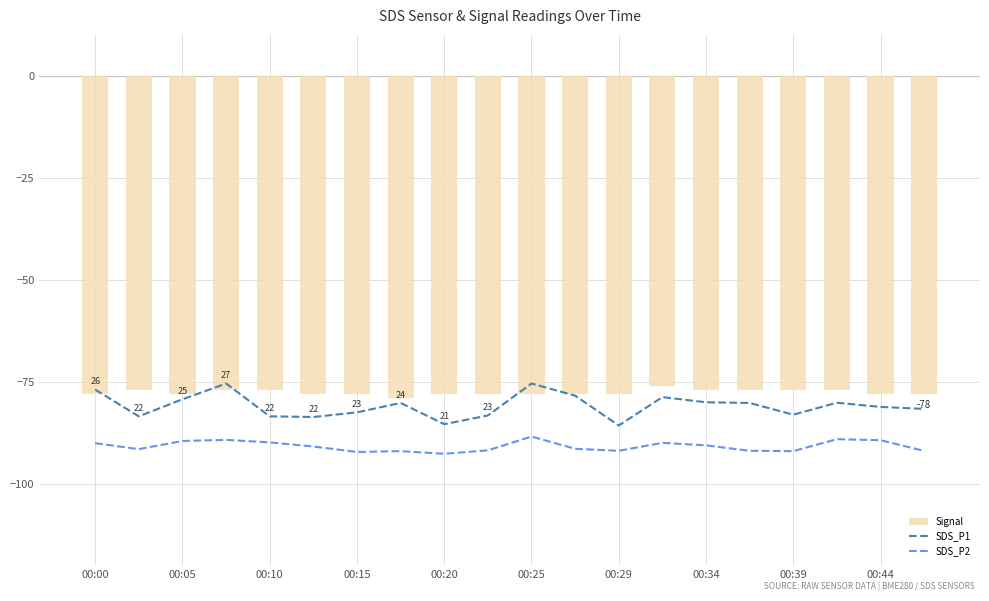

The value of Signal at 00:39 is -77. True or false?

True